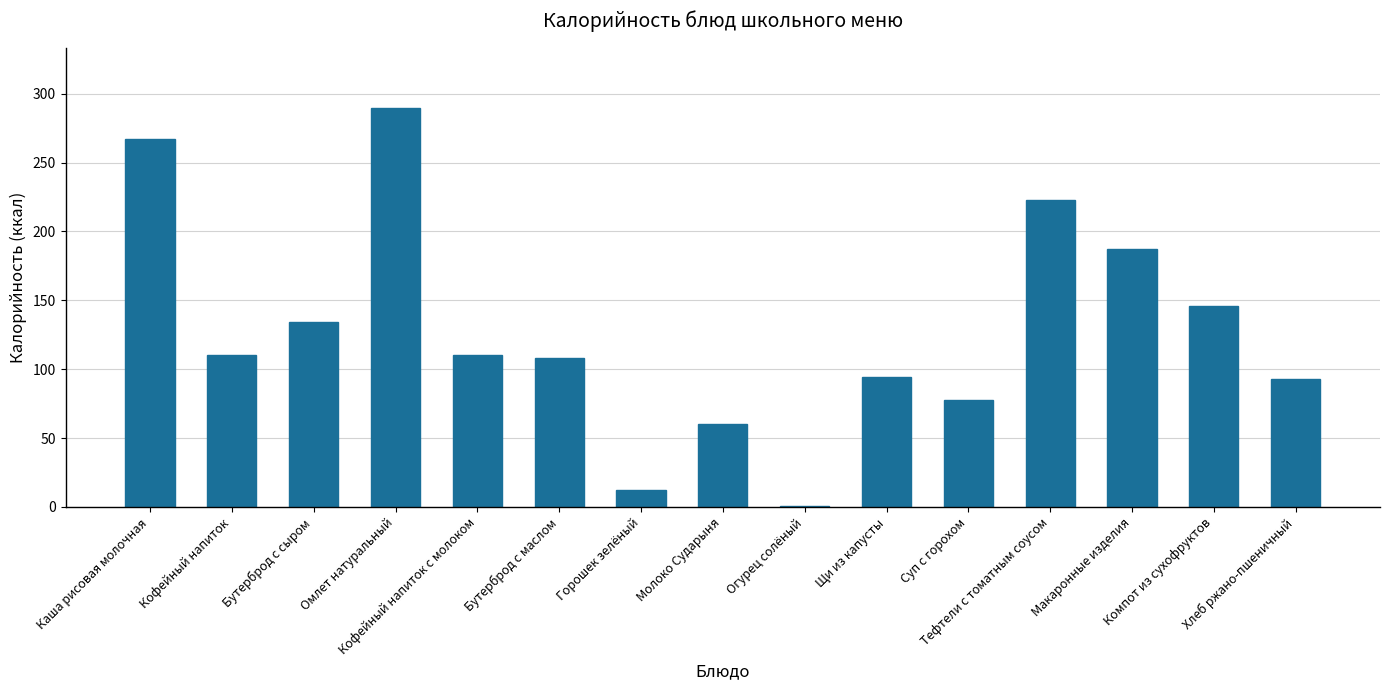

What is the change in value from Кофейный напиток to Тефтели с томатным соусом?

+113.0